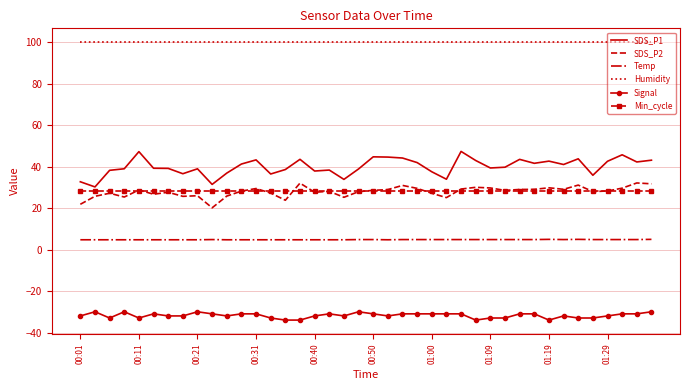

True or false: Humidity and Temp cross at least once.

False